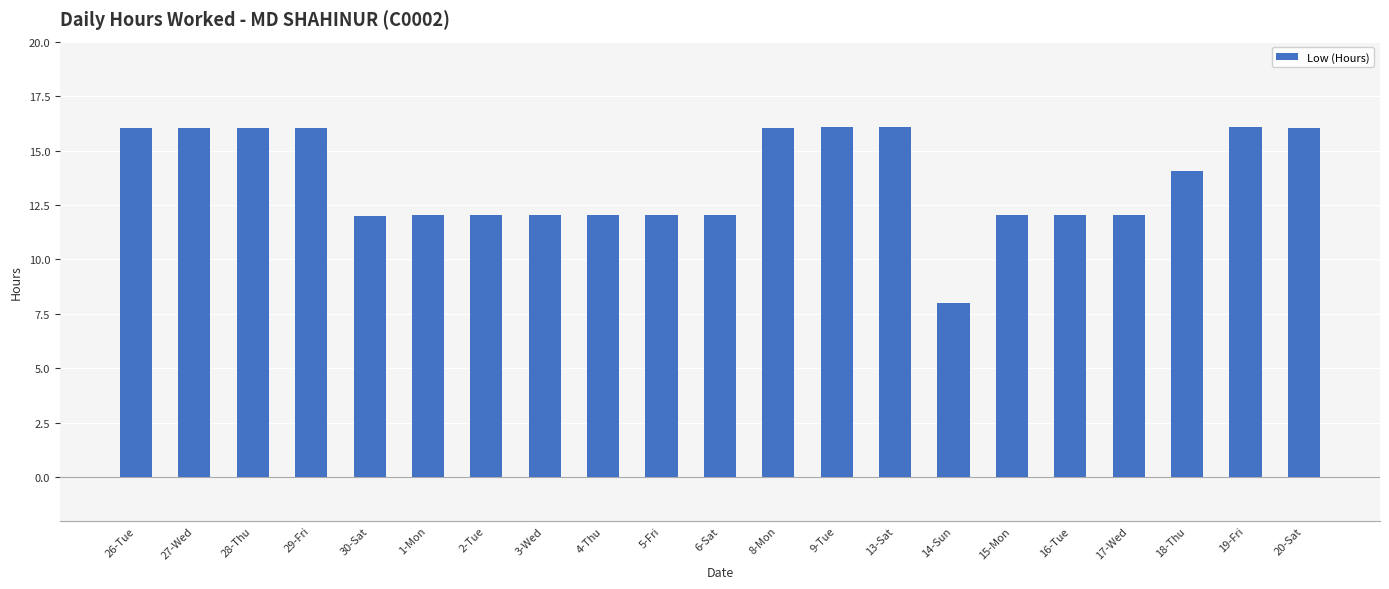

The chart shows a value of 26.8 at 20-Sat. True or false?

False